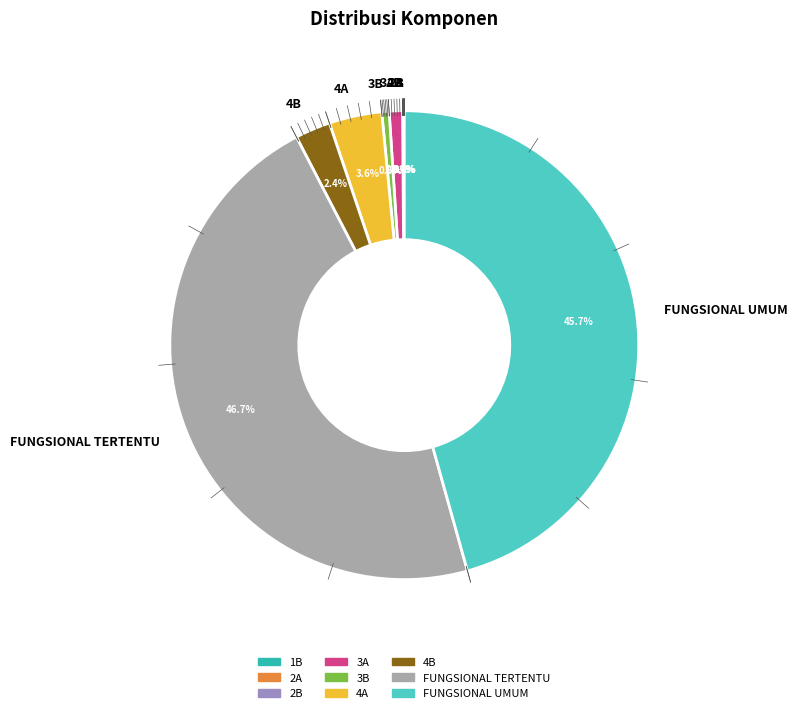

What portion of the pie excludes 4A?

96.4%